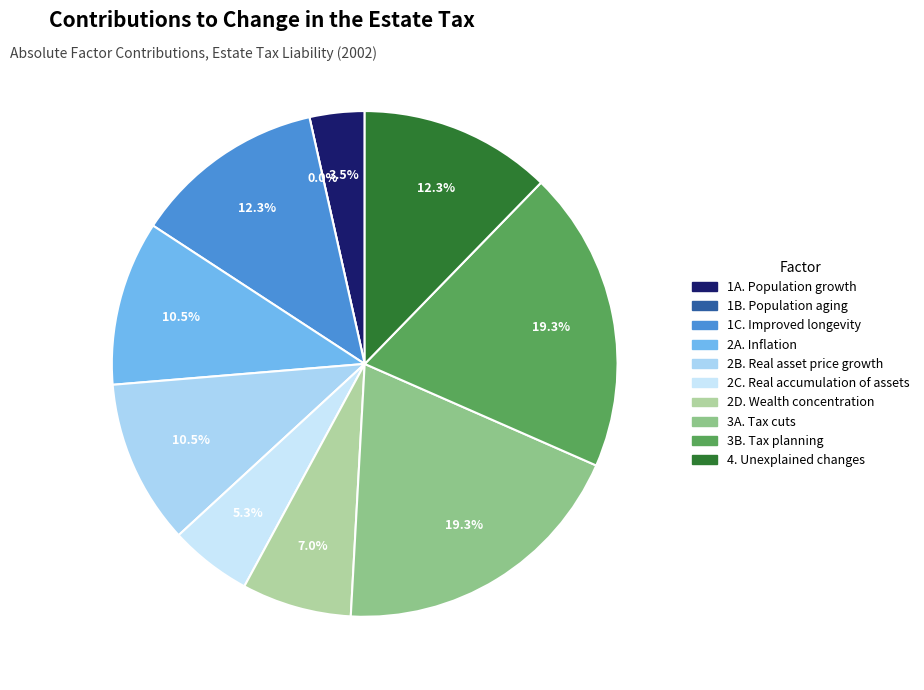

Does 1C. Improved longevity account for over 50% of the chart?

No